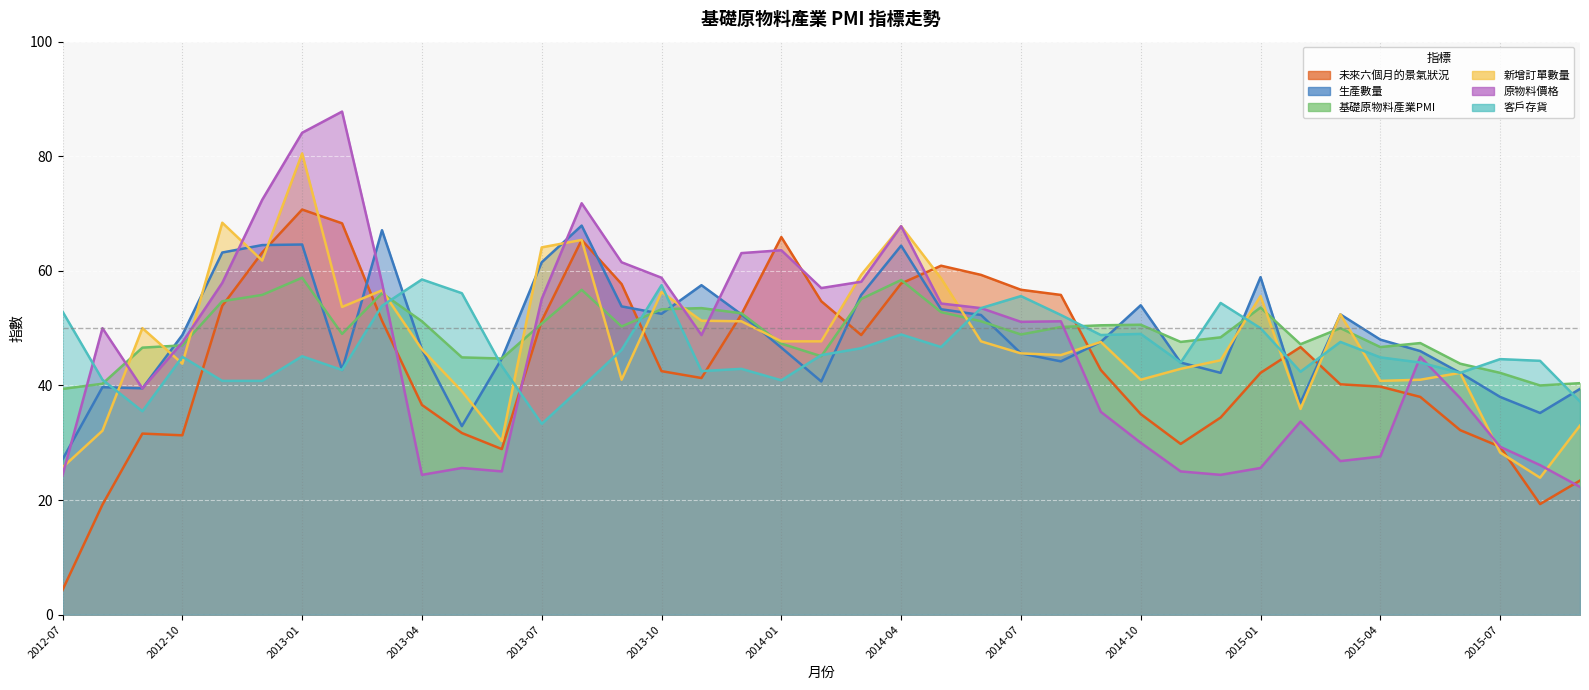

What is the difference between the 原物料價格 values at 2014-08 and 2015-05?

6.2